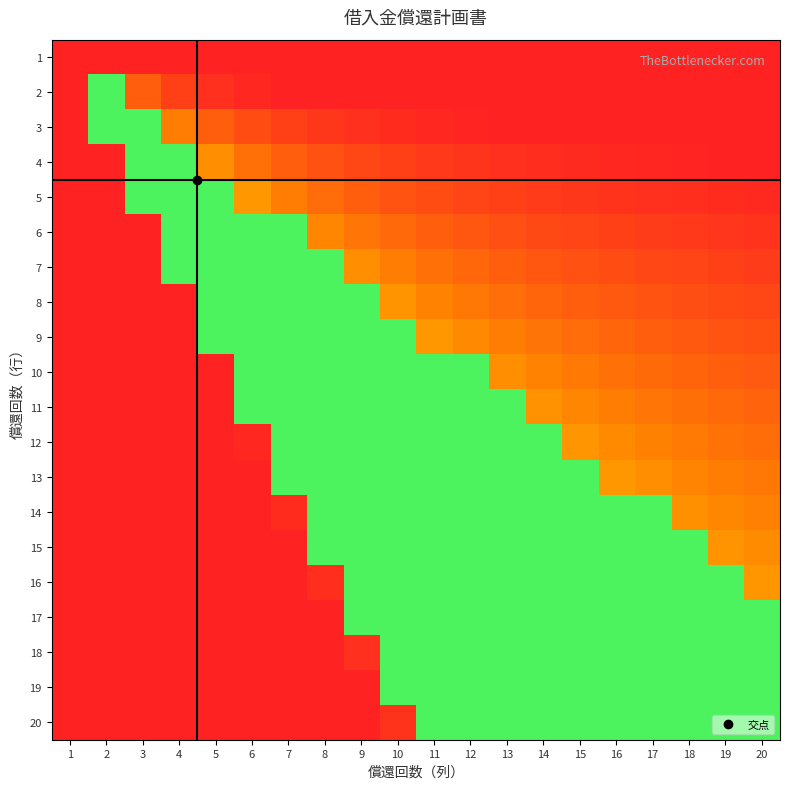

Reading left to right, list all the values displayed in this chart.

1: 1=0.0	2=0.0	3=0.0	4=0.0	5=0.0	6=0.0	7=0.0	8=0.0	9=0.0	10=0.0	11=0.0	12=0.0	13=0.0	14=0.0	15=0.0	16=0.0	17=0.0	18=0.0	19=0.0	20=0.0
2: 1=0.0	2=0.9	3=0.2	4=0.1	5=0.0	6=0.0	7=0.0	8=0.0	9=0.0	10=0.0	11=0.0	12=0.0	13=0.0	14=0.0	15=0.0	16=0.0	17=0.0	18=0.0	19=0.0	20=0.0
3: 1=0.0	2=0.9	3=0.9	4=0.3	5=0.2	6=0.1	7=0.1	8=0.1	9=0.0	10=0.0	11=0.0	12=0.0	13=0.0	14=0.0	15=0.0	16=0.0	17=0.0	18=0.0	19=0.0	20=0.0
4: 1=0.0	2=0.0	3=0.9	4=0.9	5=0.3	6=0.3	7=0.2	8=0.2	9=0.1	10=0.1	11=0.1	12=0.1	13=0.0	14=0.0	15=0.0	16=0.0	17=0.0	18=0.0	19=0.0	20=0.0
5: 1=0.0	2=0.0	3=0.9	4=0.9	5=0.9	6=0.4	7=0.3	8=0.2	9=0.2	10=0.2	11=0.1	12=0.1	13=0.1	14=0.1	15=0.1	16=0.1	17=0.0	18=0.0	19=0.0	20=0.0
6: 1=0.0	2=0.0	3=0.0	4=0.9	5=0.9	6=0.9	7=0.9	8=0.3	9=0.3	10=0.2	11=0.2	12=0.2	13=0.1	14=0.1	15=0.1	16=0.1	17=0.1	18=0.1	19=0.1	20=0.1
7: 1=0.0	2=0.0	3=0.0	4=0.9	5=0.9	6=0.9	7=0.9	8=0.9	9=0.3	10=0.3	11=0.3	12=0.2	13=0.2	14=0.2	15=0.2	16=0.1	17=0.1	18=0.1	19=0.1	20=0.1
8: 1=0.0	2=0.0	3=0.0	4=0.0	5=0.9	6=0.9	7=0.9	8=0.9	9=0.9	10=0.4	11=0.3	12=0.3	13=0.2	14=0.2	15=0.2	16=0.2	17=0.2	18=0.1	19=0.1	20=0.1
9: 1=0.0	2=0.0	3=0.0	4=0.0	5=0.9	6=0.9	7=0.9	8=0.9	9=0.9	10=0.9	11=0.4	12=0.3	13=0.3	14=0.3	15=0.2	16=0.2	17=0.2	18=0.2	19=0.2	20=0.2
10: 1=0.0	2=0.0	3=0.0	4=0.0	5=0.0	6=0.9	7=0.9	8=0.9	9=0.9	10=0.9	11=0.9	12=0.9	13=0.3	14=0.3	15=0.3	16=0.3	17=0.2	18=0.2	19=0.2	20=0.2
11: 1=0.0	2=0.0	3=0.0	4=0.0	5=0.0	6=0.9	7=0.9	8=0.9	9=0.9	10=0.9	11=0.9	12=0.9	13=0.9	14=0.4	15=0.3	16=0.3	17=0.3	18=0.3	19=0.2	20=0.2
12: 1=0.0	2=0.0	3=0.0	4=0.0	5=0.0	6=0.0	7=0.9	8=0.9	9=0.9	10=0.9	11=0.9	12=0.9	13=0.9	14=0.9	15=0.4	16=0.3	17=0.3	18=0.3	19=0.3	20=0.2
13: 1=0.0	2=0.0	3=0.0	4=0.0	5=0.0	6=0.0	7=0.9	8=0.9	9=0.9	10=0.9	11=0.9	12=0.9	13=0.9	14=0.9	15=0.9	16=0.4	17=0.3	18=0.3	19=0.3	20=0.3
14: 1=0.0	2=0.0	3=0.0	4=0.0	5=0.0	6=0.0	7=0.0	8=0.9	9=0.9	10=0.9	11=0.9	12=0.9	13=0.9	14=0.9	15=0.9	16=0.9	17=0.9	18=0.4	19=0.3	20=0.3
15: 1=0.0	2=0.0	3=0.0	4=0.0	5=0.0	6=0.0	7=0.0	8=0.9	9=0.9	10=0.9	11=0.9	12=0.9	13=0.9	14=0.9	15=0.9	16=0.9	17=0.9	18=0.9	19=0.4	20=0.3
16: 1=0.0	2=0.0	3=0.0	4=0.0	5=0.0	6=0.0	7=0.0	8=0.0	9=0.9	10=0.9	11=0.9	12=0.9	13=0.9	14=0.9	15=0.9	16=0.9	17=0.9	18=0.9	19=0.9	20=0.4
17: 1=0.0	2=0.0	3=0.0	4=0.0	5=0.0	6=0.0	7=0.0	8=0.0	9=0.9	10=0.9	11=0.9	12=0.9	13=0.9	14=0.9	15=0.9	16=0.9	17=0.9	18=0.9	19=0.9	20=0.9
18: 1=0.0	2=0.0	3=0.0	4=0.0	5=0.0	6=0.0	7=0.0	8=0.0	9=0.1	10=0.9	11=0.9	12=0.9	13=0.9	14=0.9	15=0.9	16=0.9	17=0.9	18=0.9	19=0.9	20=0.9
19: 1=0.0	2=0.0	3=0.0	4=0.0	5=0.0	6=0.0	7=0.0	8=0.0	9=0.0	10=0.9	11=0.9	12=0.9	13=0.9	14=0.9	15=0.9	16=0.9	17=0.9	18=0.9	19=0.9	20=0.9
20: 1=0.0	2=0.0	3=0.0	4=0.0	5=0.0	6=0.0	7=0.0	8=0.0	9=0.0	10=0.1	11=0.9	12=0.9	13=0.9	14=0.9	15=0.9	16=0.9	17=0.9	18=0.9	19=0.9	20=0.9